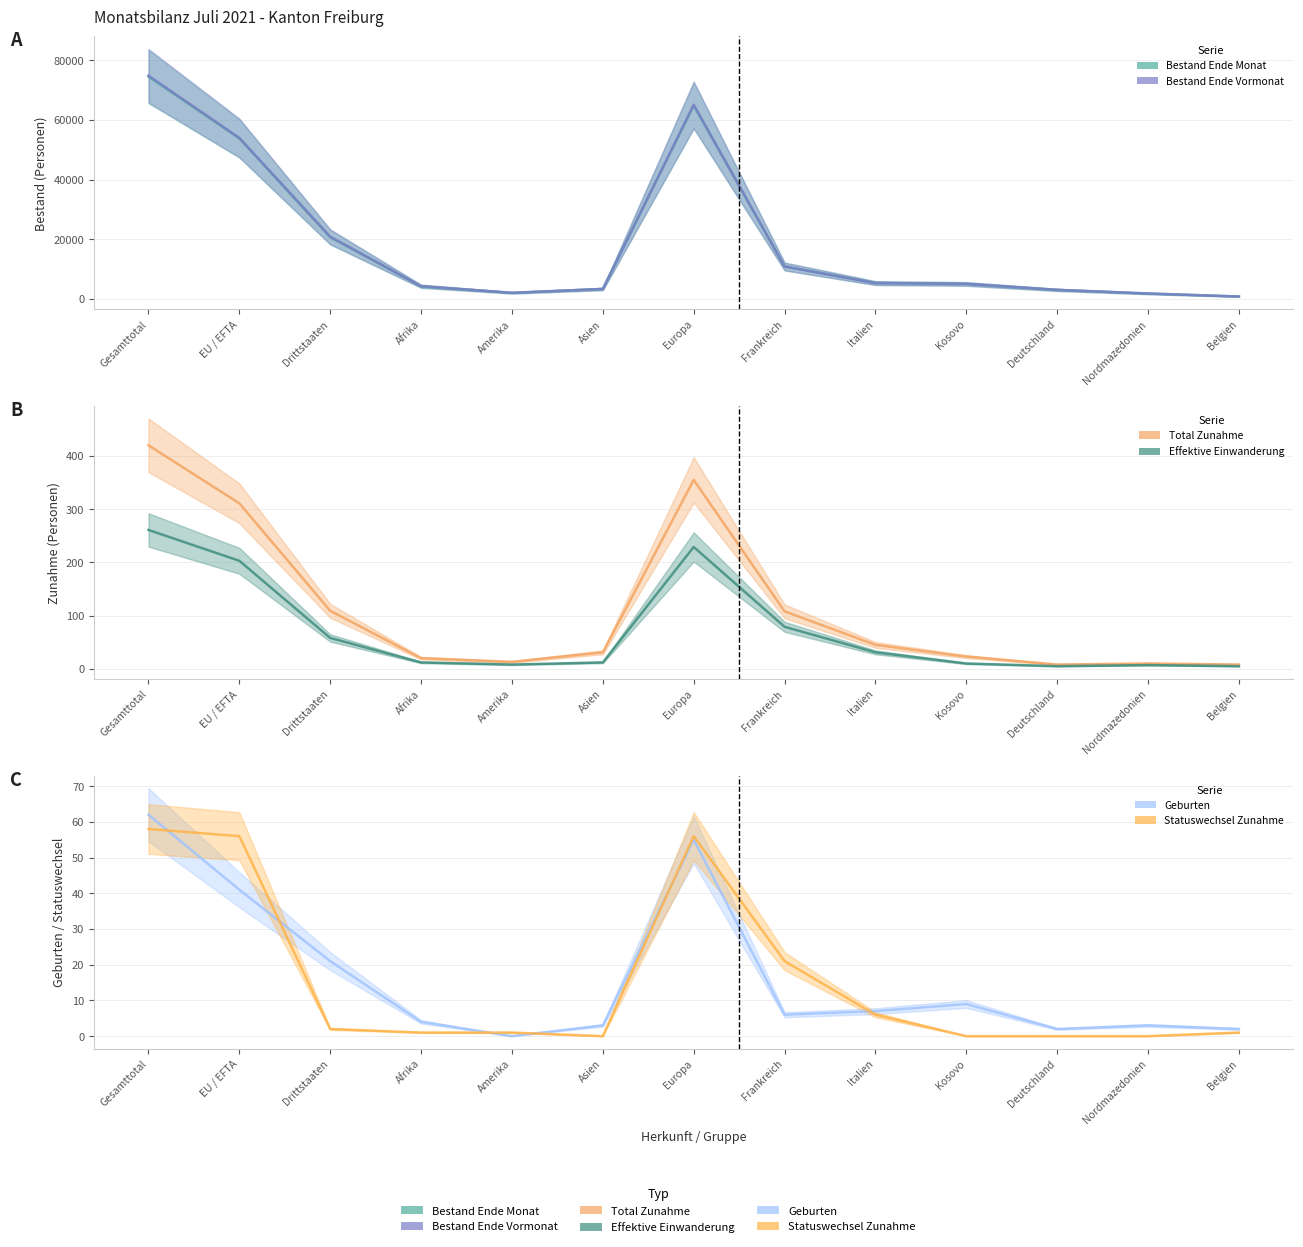

What are all the series names shown in the legend?

Bestand Ende Monat, Bestand Ende Vormonat, Total Zunahme, Effektive Einwanderung, Geburten, Statuswechsel Zunahme